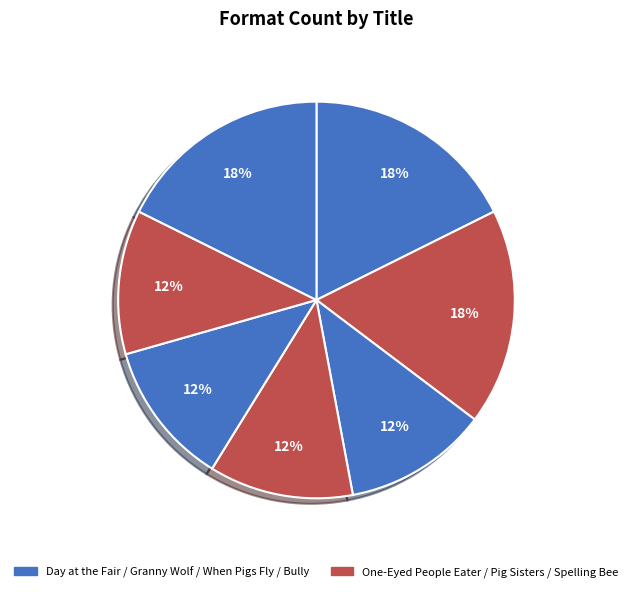

Which category has the biggest portion of the pie?

One-Eyed People Eater